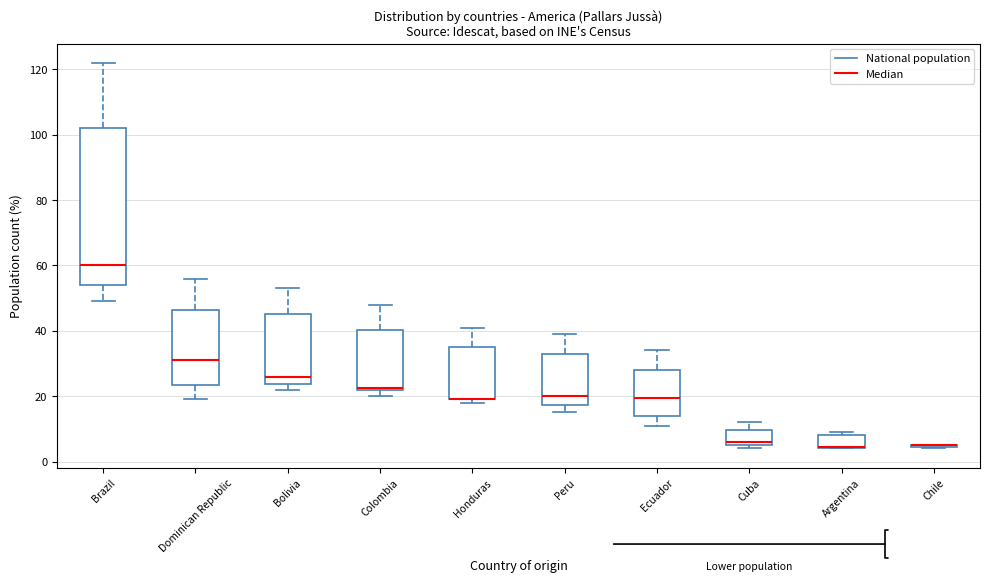

Where is the upper edge of the box for Colombia on the y-axis? The values are not printed on the chart, so give them approximately, as read against the axis.

40